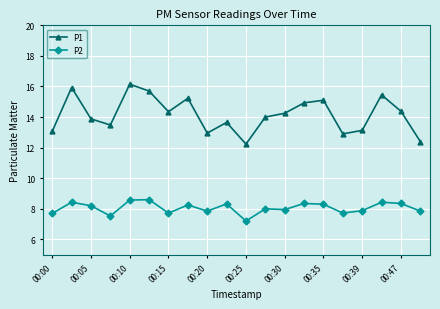

Count the number of data series in this chart.

2